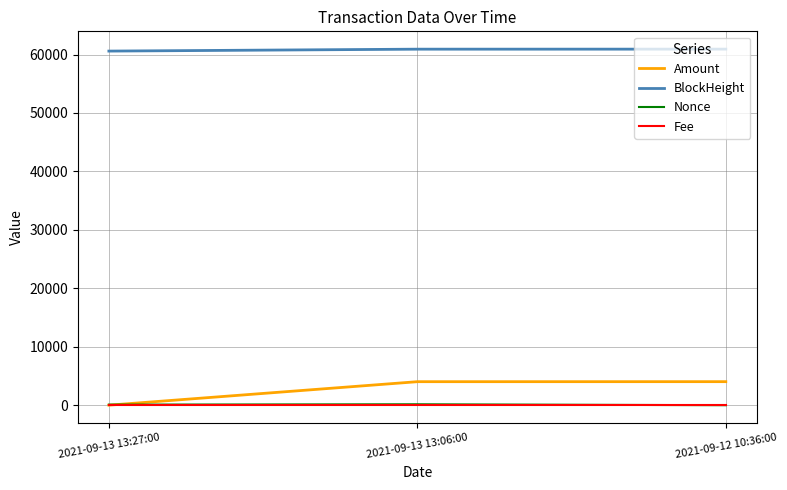

Where is Amount nearest to the value 2017?

2021-09-13 13:06:00